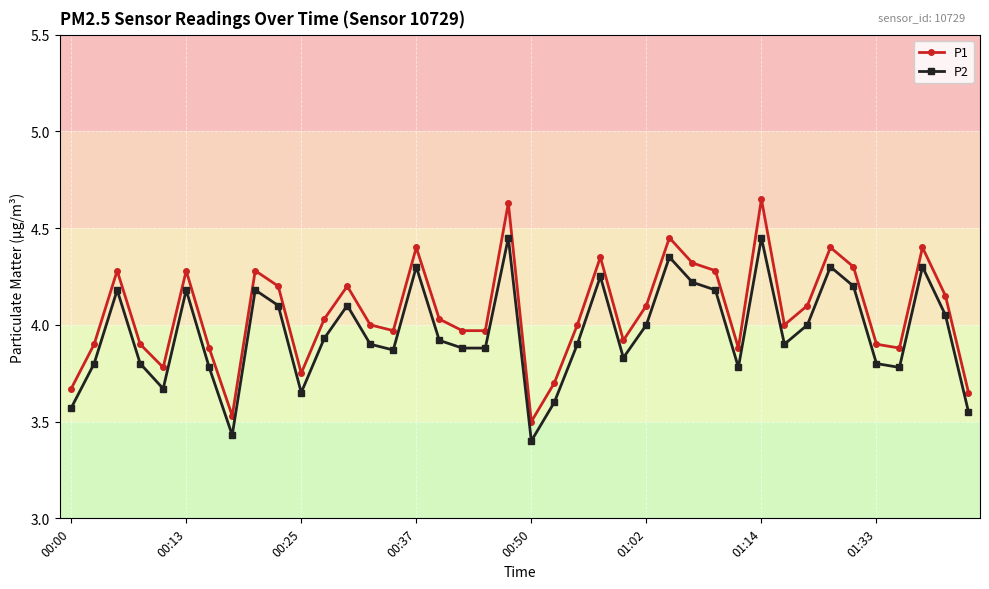

True or false: P1 and P2 cross at least once.

False